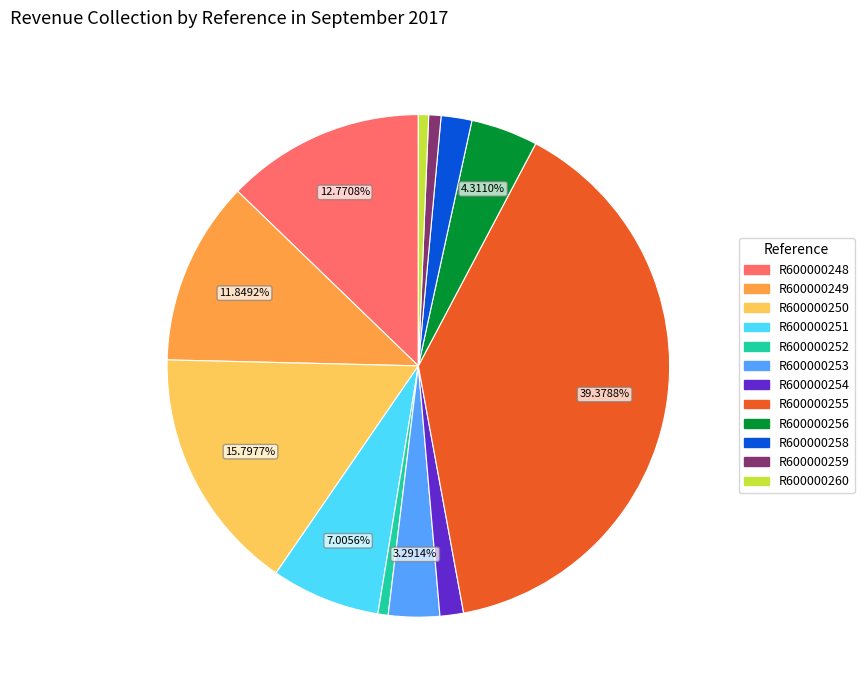

What percentage is the R600000251 slice, to the nearest percent?

7%